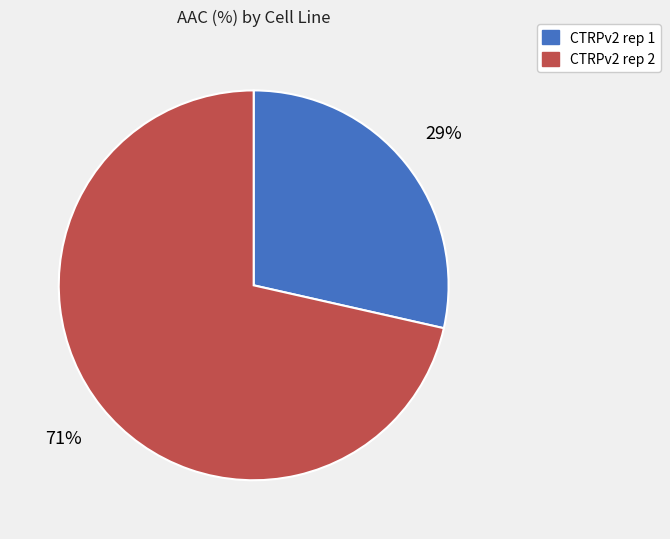

What is the largest slice in the pie chart?

CTRPv2 rep 2